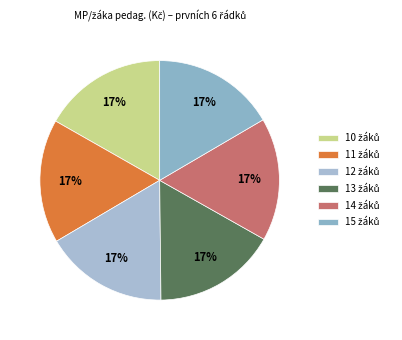

Which slice is the smallest?

15 žáků